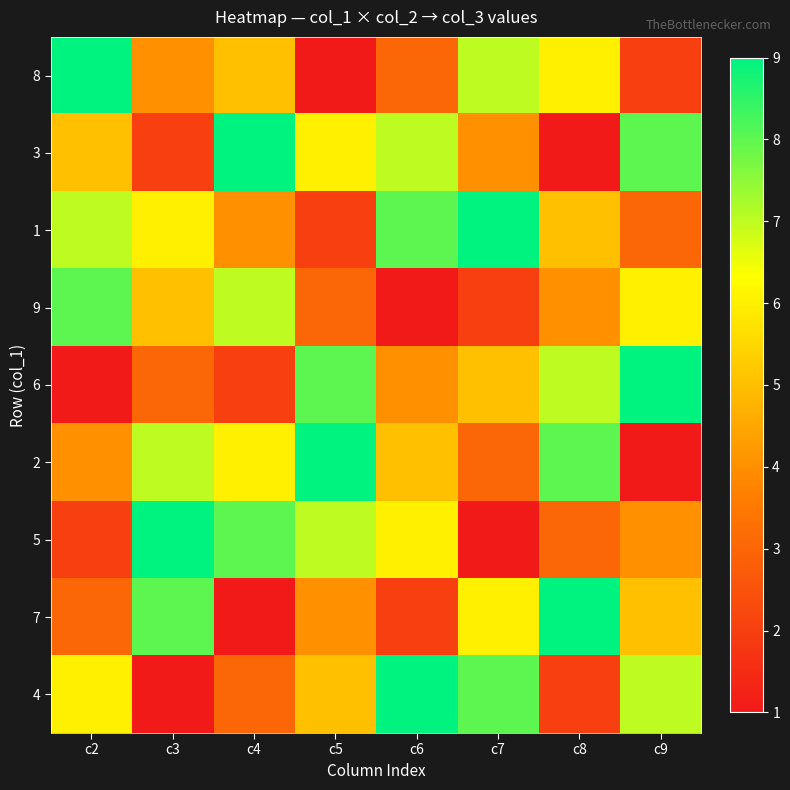

At c8, list the series in order from largest to smallest.

7, 2, 6, 8, 1, 9, 5, 4, 3